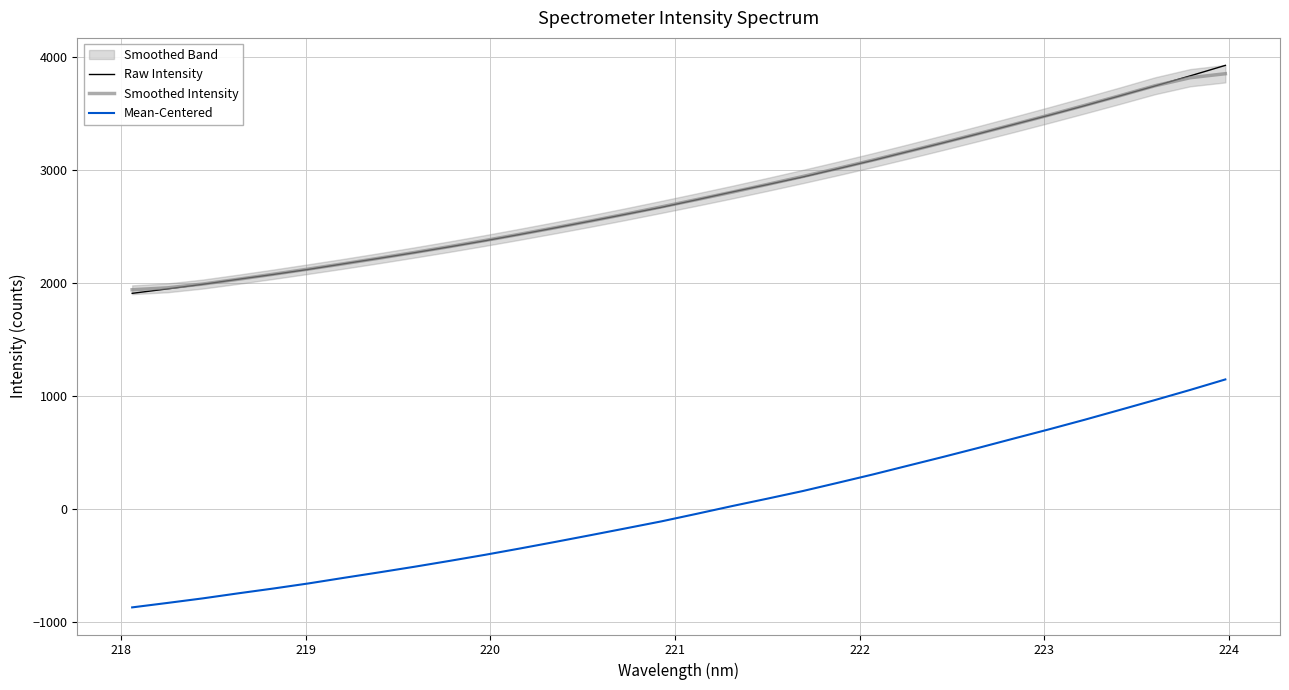

What is the maximum value shown in the chart?

3922.8